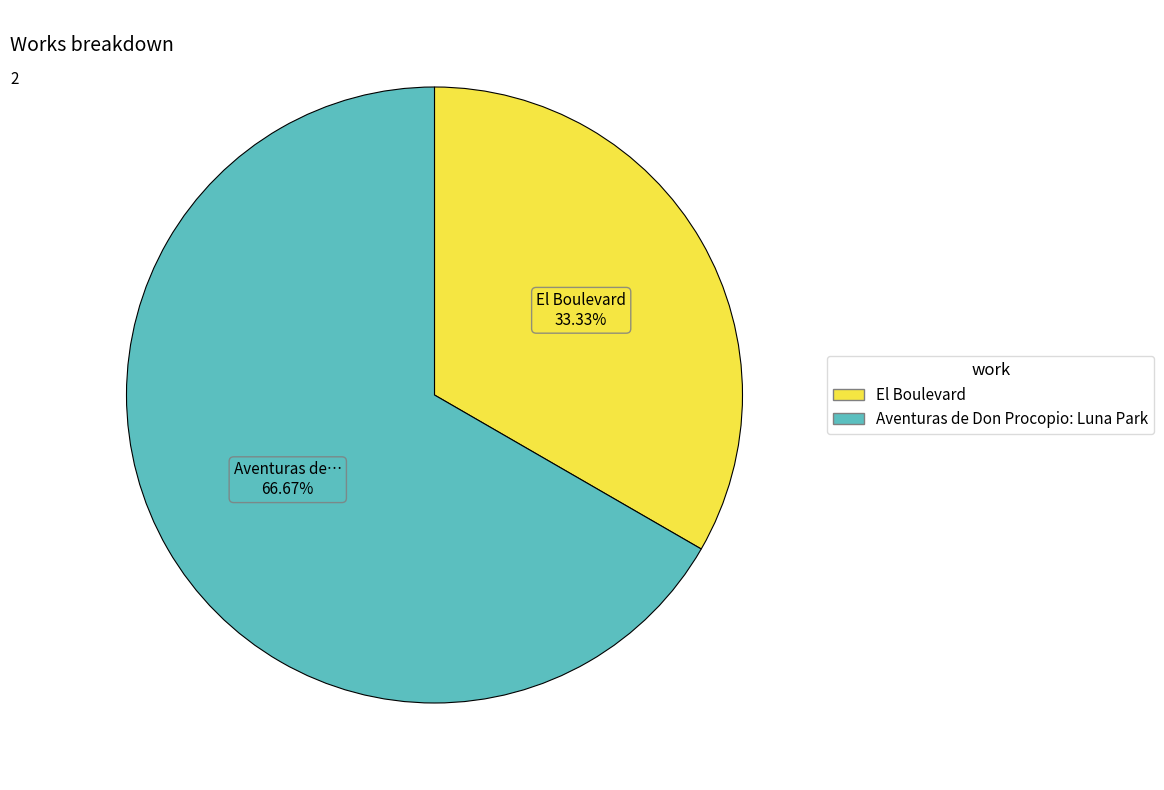

Which slice is the smallest?

El Boulevard